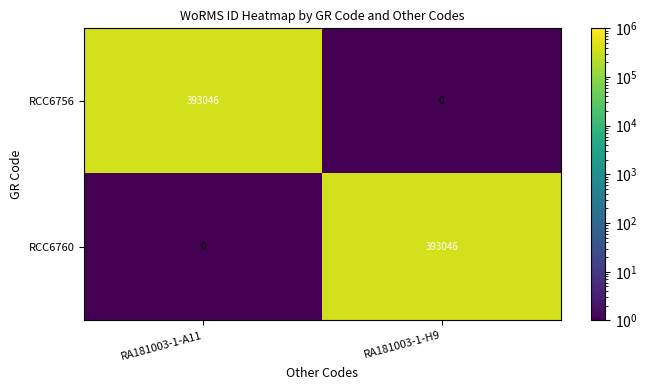

What is the approximate value of RCC6756 at RA181003-1-A11, to the nearest 100?

393000